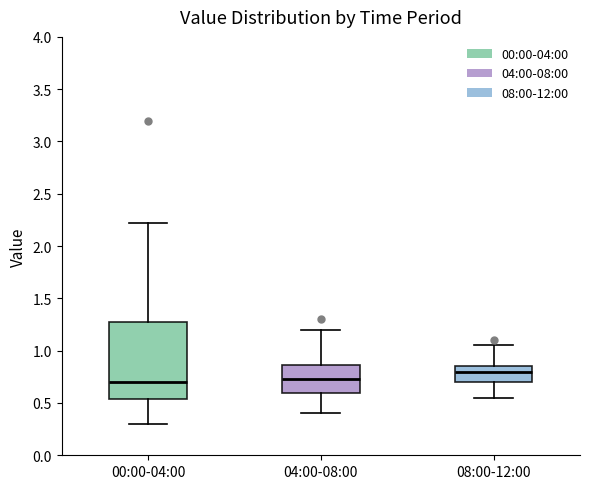

Reading left to right, transcribe this box plot: for each box, give where its median line is, the range the box spans, and where its two whiskers end, as read against the y-axis. The values are not printed on the chart, so give them approximately, as read against the axis.

00:00-04:00: median 0.70, box 0.55 to 1.30, whiskers 0.30 to 2.20
04:00-08:00: median 0.75, box 0.60 to 0.85, whiskers 0.40 to 1.20
08:00-12:00: median 0.80, box 0.70 to 0.85, whiskers 0.55 to 1.05